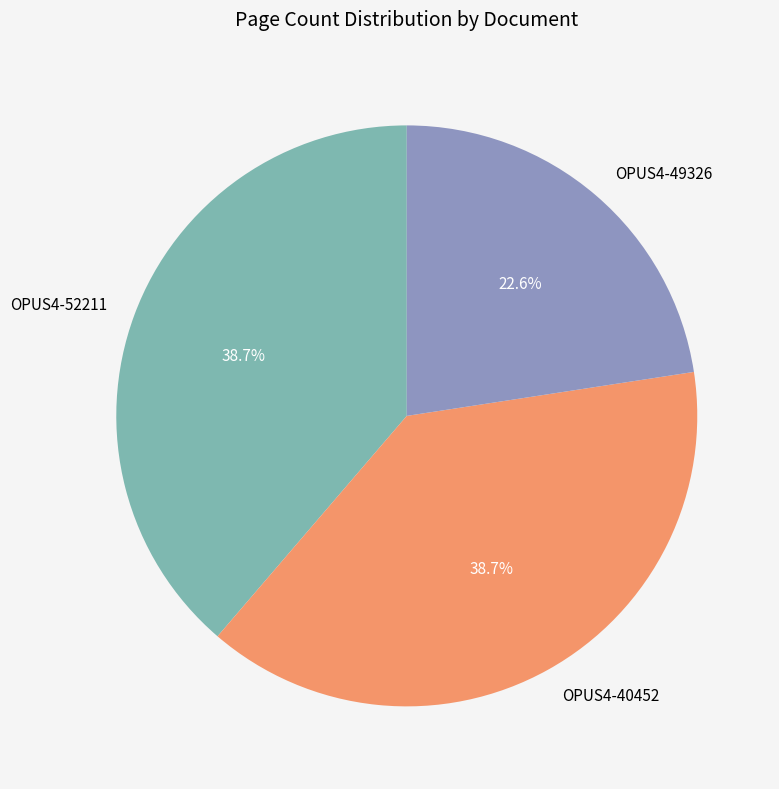

The OPUS4-52211 slice represents 39% of the pie. True or false?

True